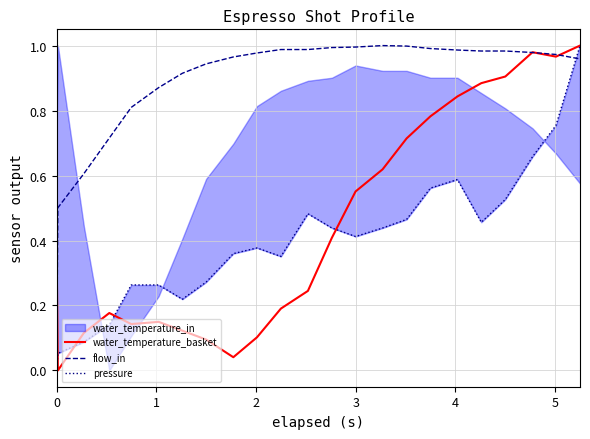

How many positive values does the pressure series have?

22